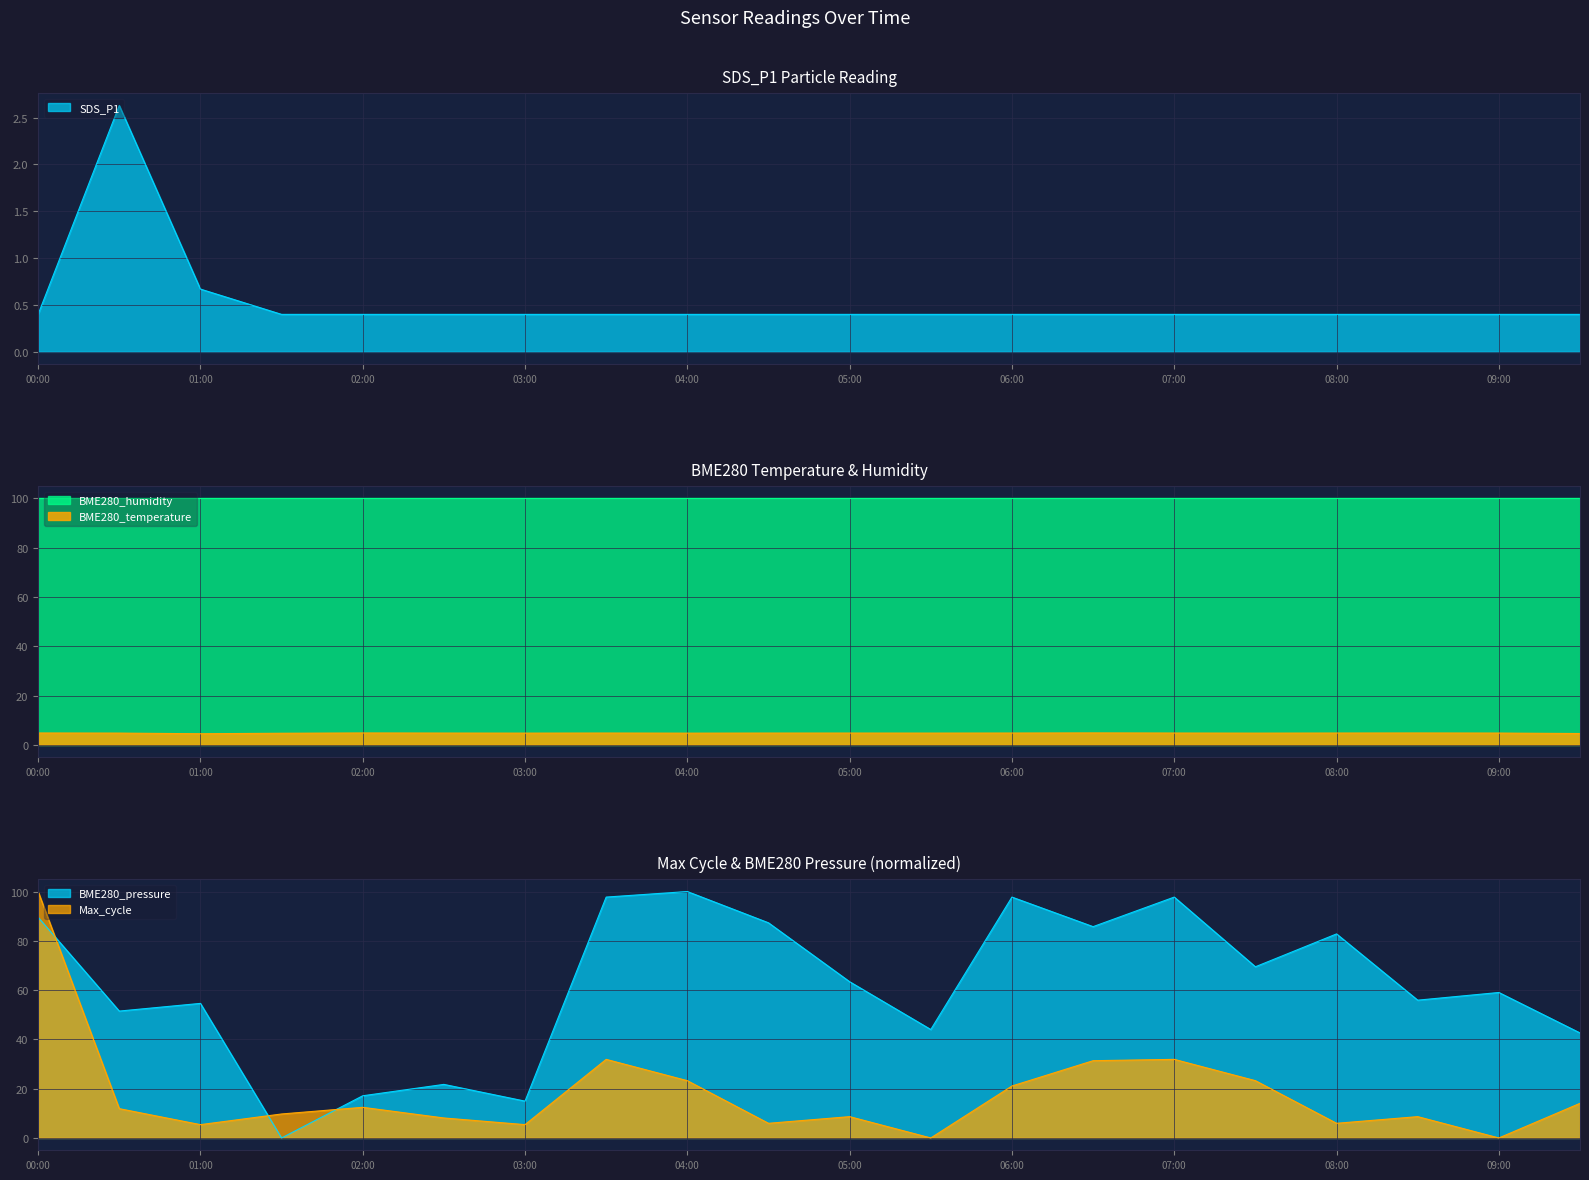

What is the highest value of the BME280_temperature series?

4.9